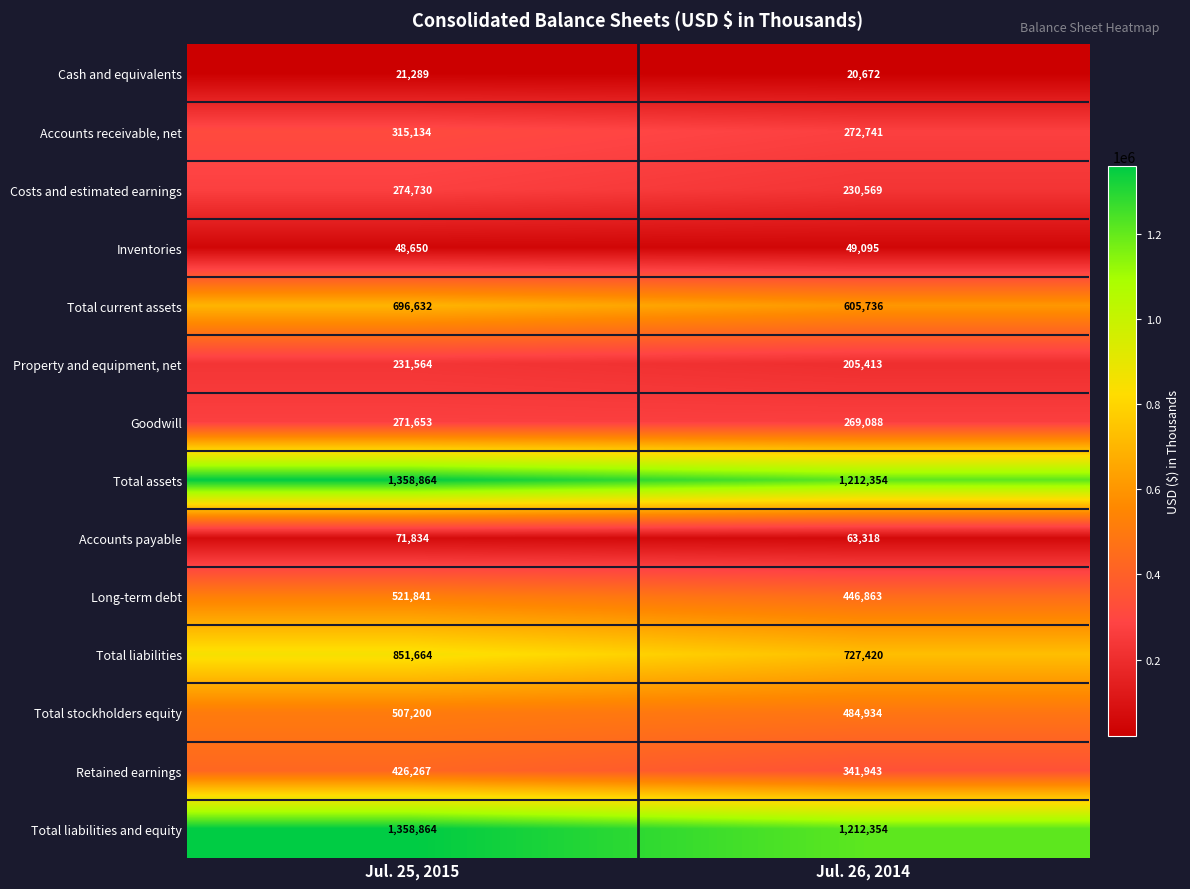

What is the maximum value shown in the chart?

1358864